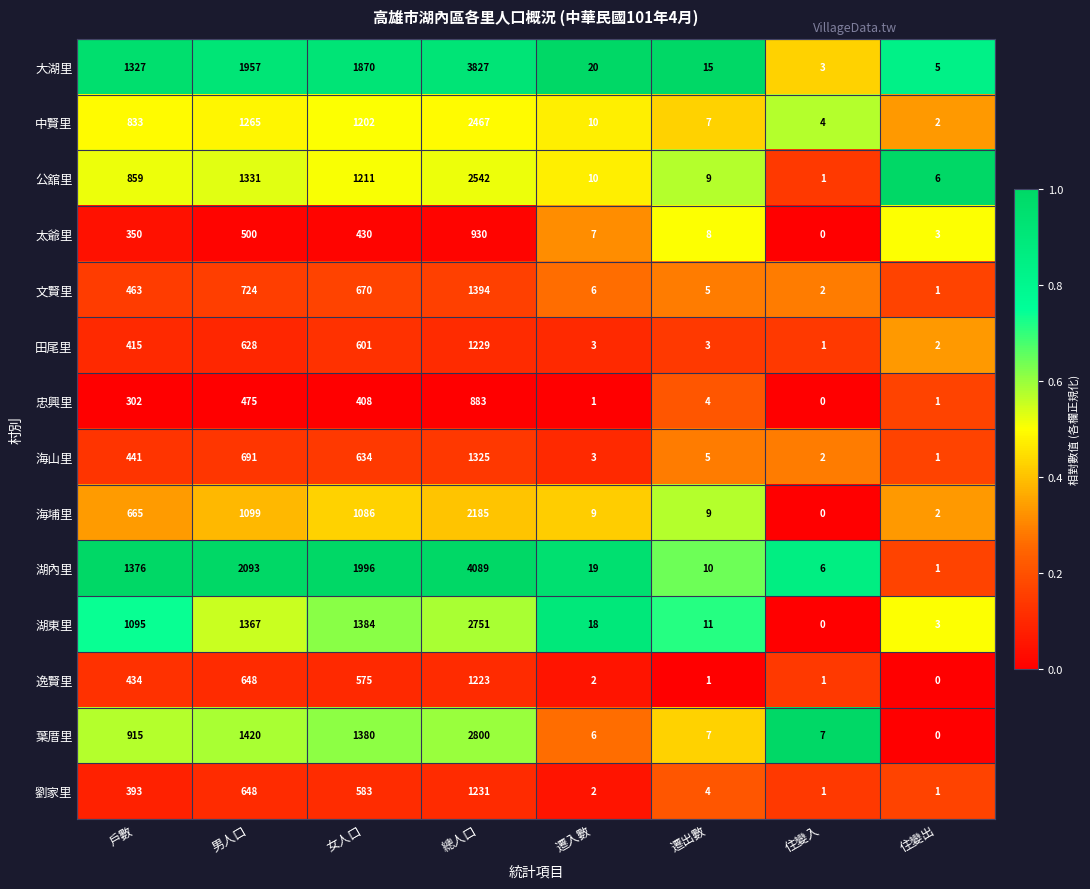

Which series has the largest range (max minus min)?

湖內里